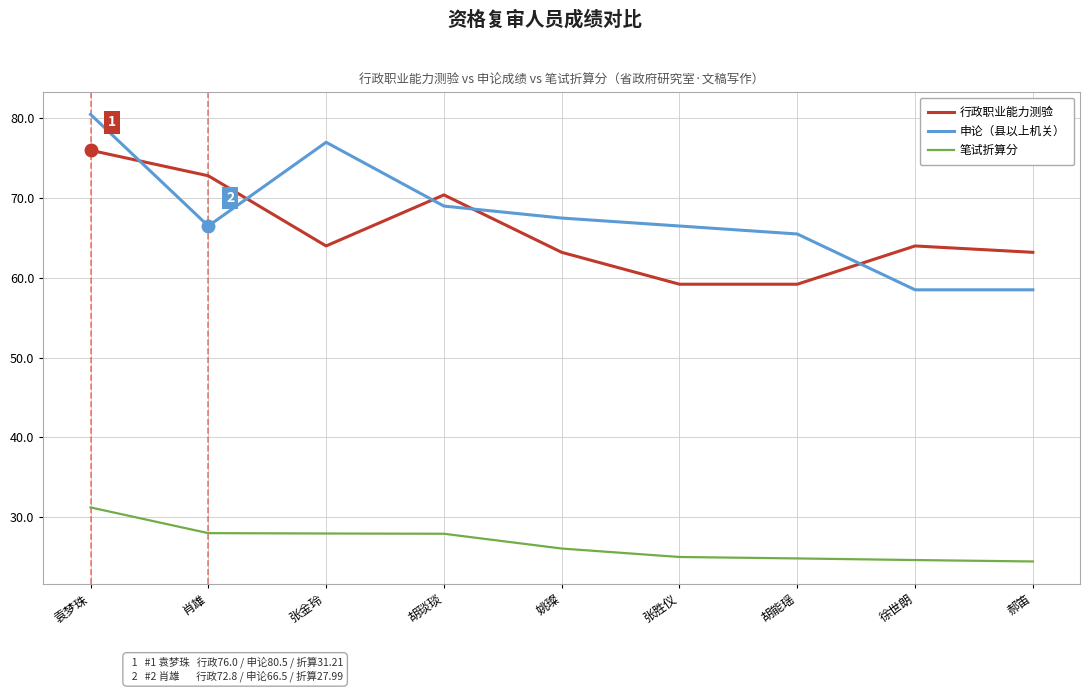

Read the 申论（县以上机关） value at 胡能瑶.

65.5